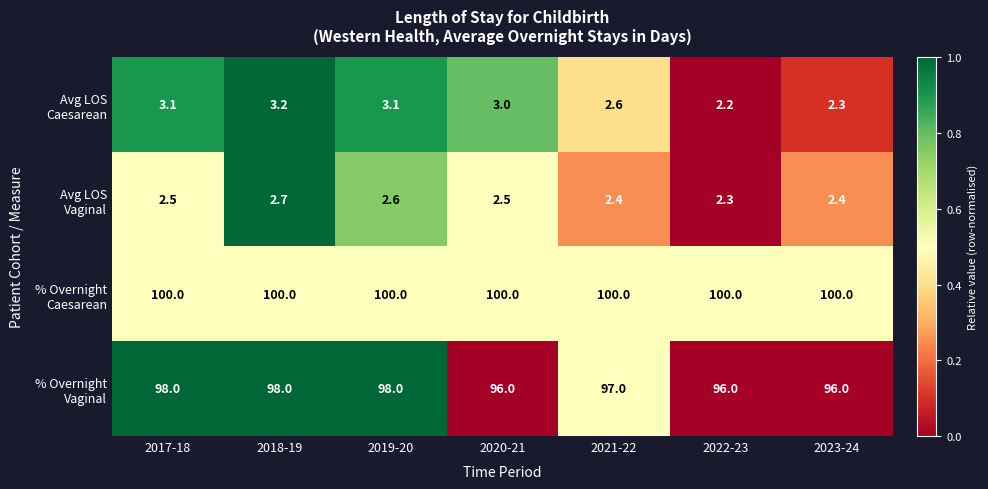

What is the smallest value displayed?

2.2